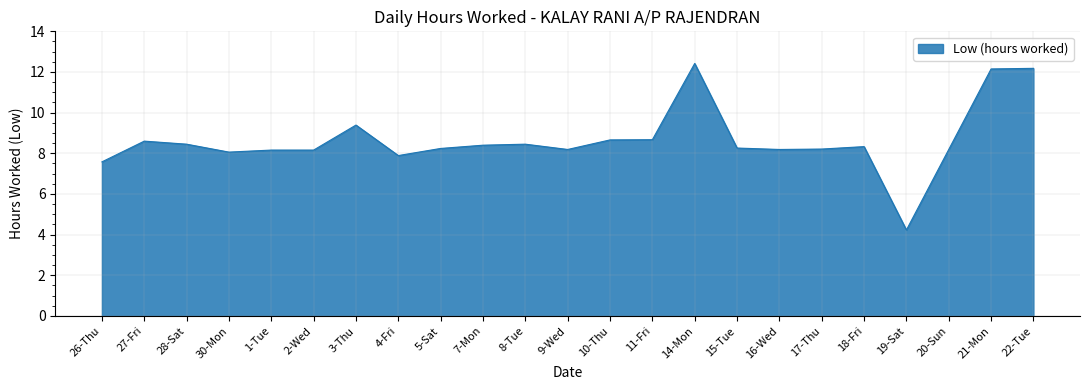

True or false: there are more than 2 points higher than both neighbors.

True